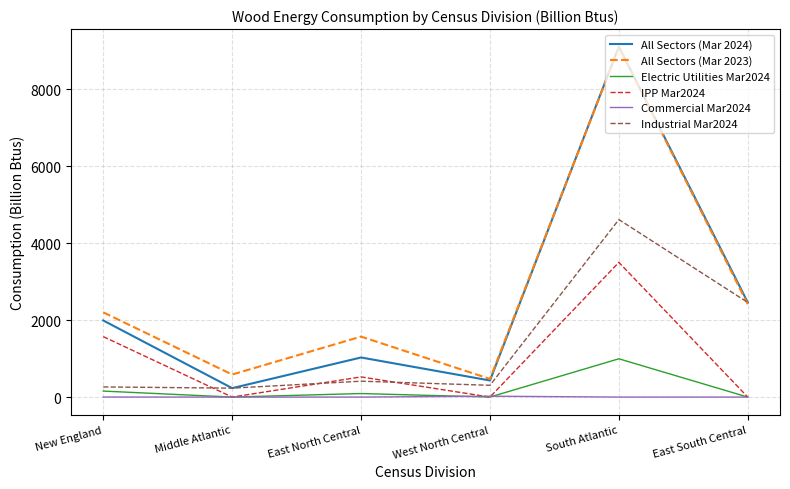

True or false: IPP Mar2024 and Industrial Mar2024 cross at least once.

True